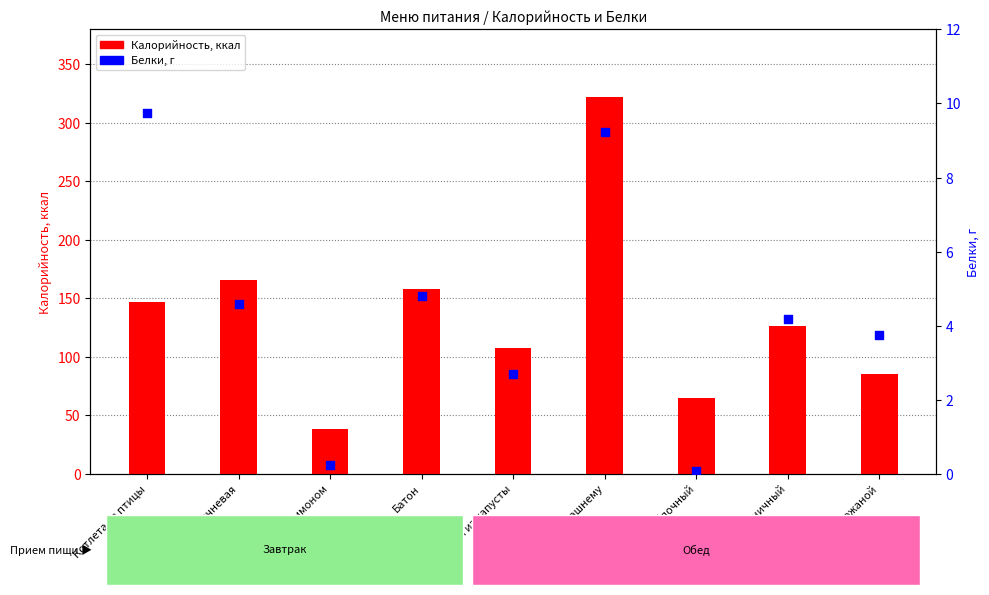

What is the change in value from Котлета из птицы to Батон?

-5.0